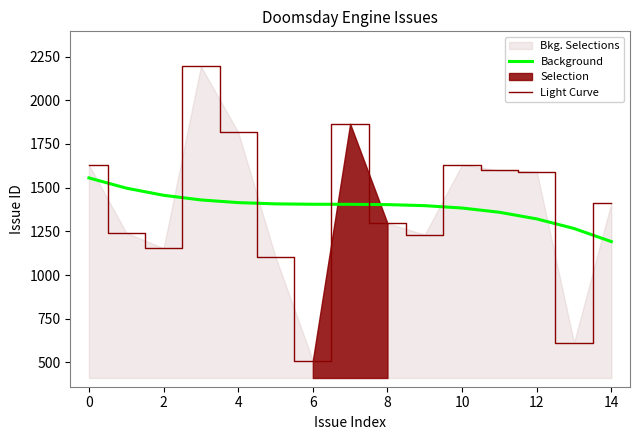

True or false: Background and Light Curve cross at least once.

True